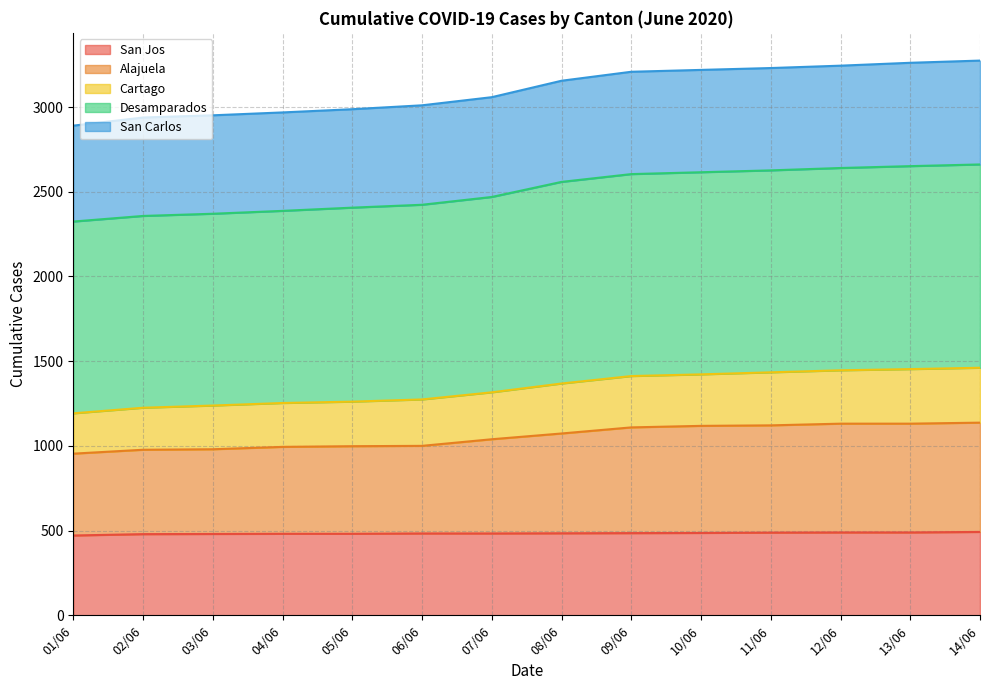

What is the average value of the San Carlos series?

3100